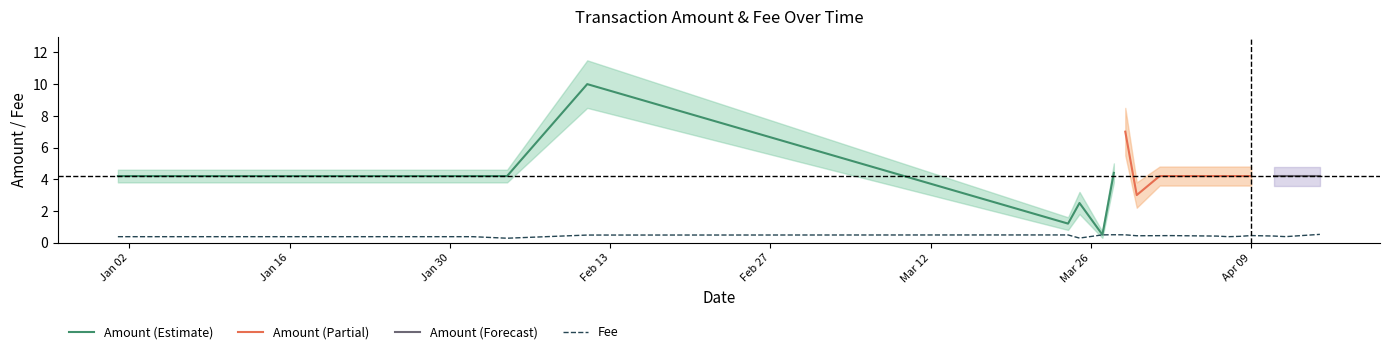

At which category is the sum across all series the highest?

2024-02-11